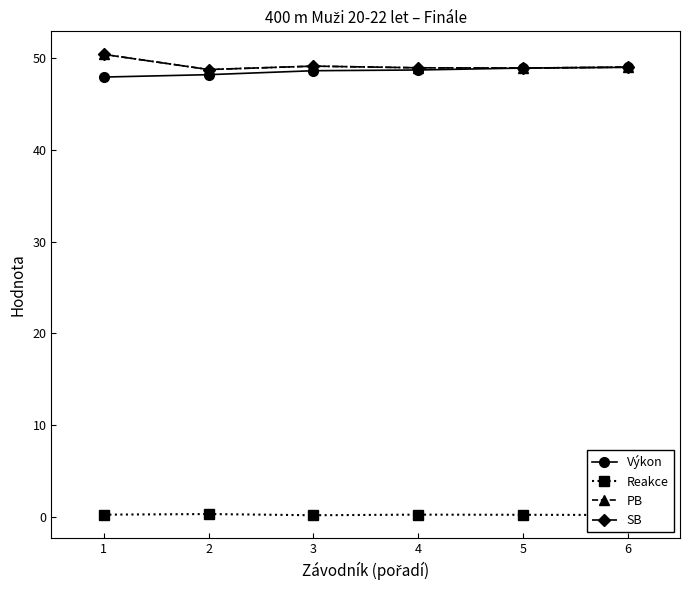

Is this an area chart (filled region under the line)?

No